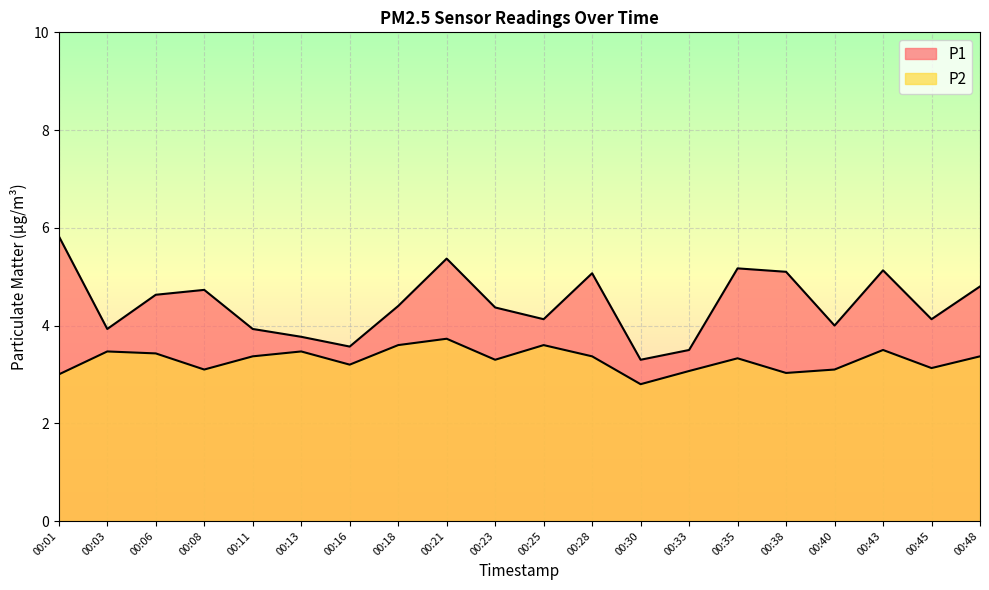

True or false: P1 and P2 intersect in this chart.

False